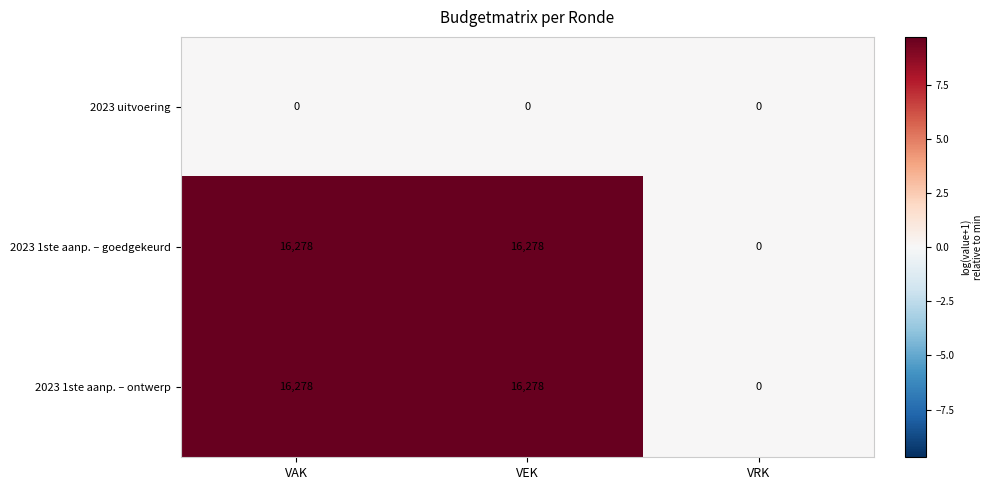

What is the spread (max minus min) of values at VAK?

16278